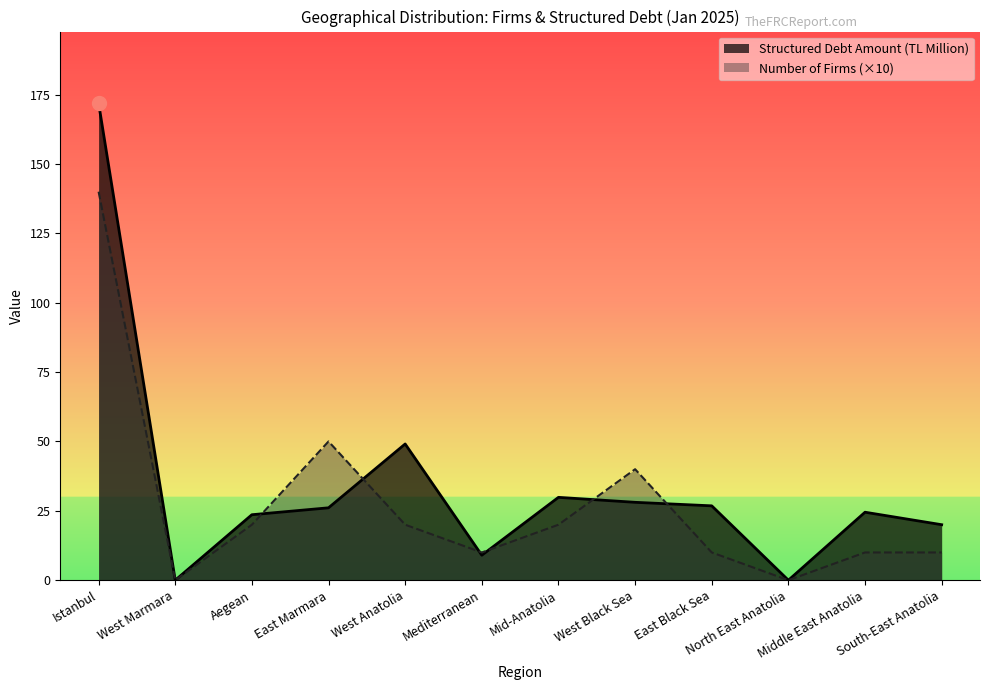

Rank the series at West Black Sea from highest to lowest value.

Number of Firms (×10), Structured Debt Amount (TL Million)